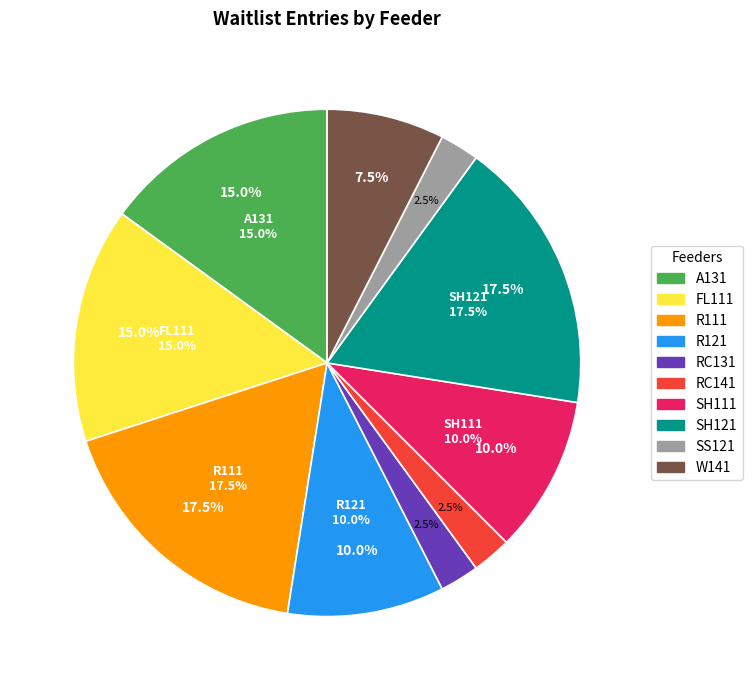

Count the number of slices in the pie.

10